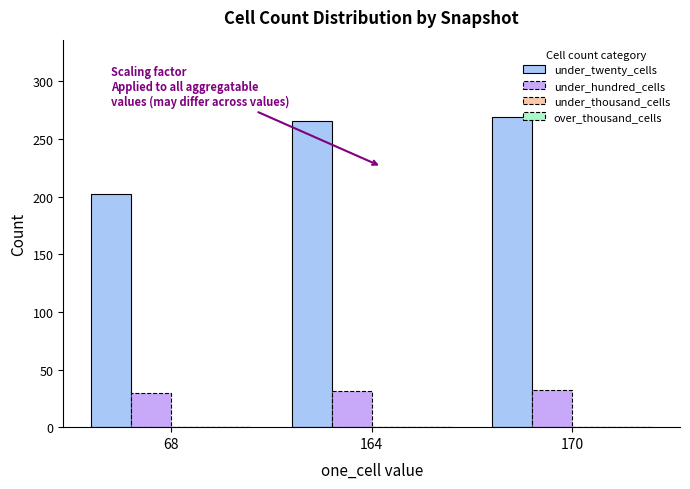

What is the difference between the highest and lowest values at 170?

237